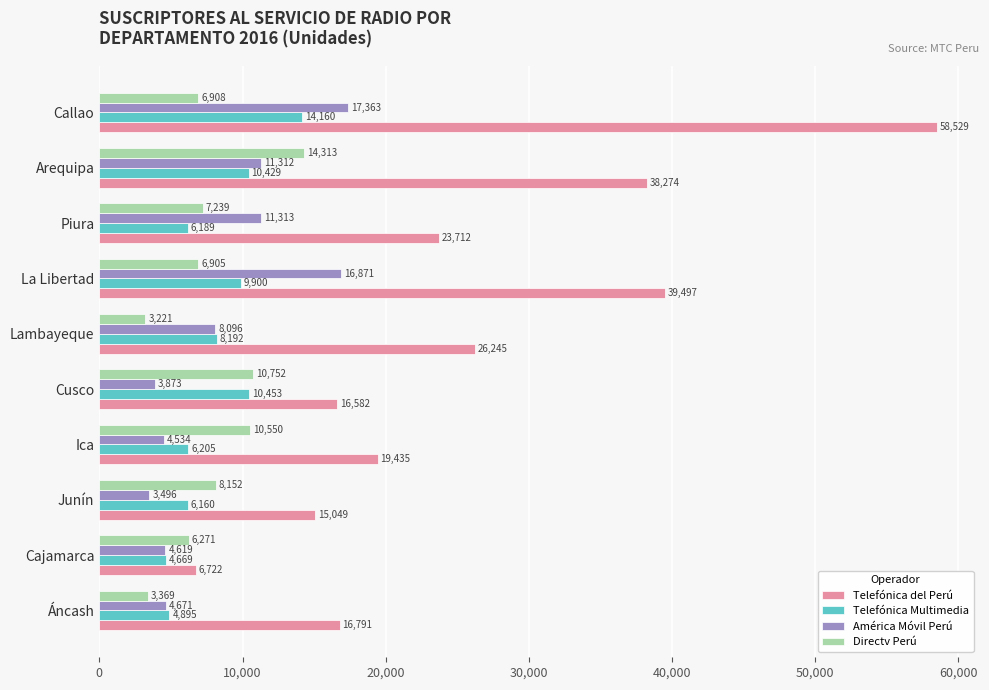

Which category has the highest value across all series?

Callao